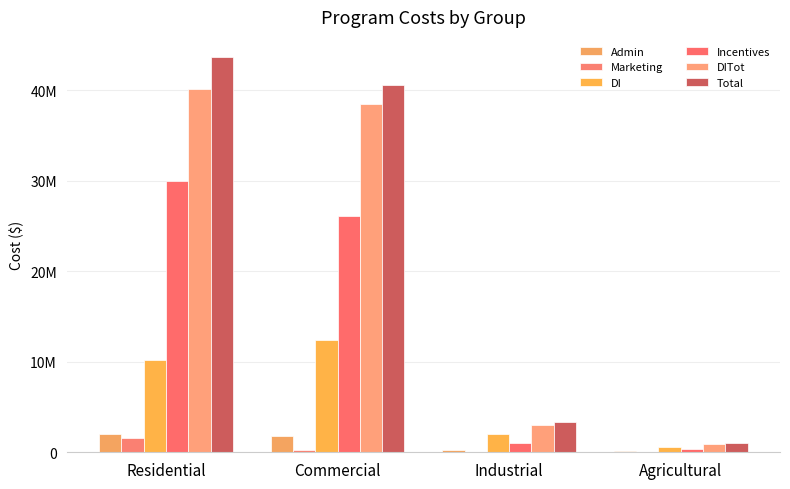

Which label corresponds to the smallest value in the chart?

Agricultural